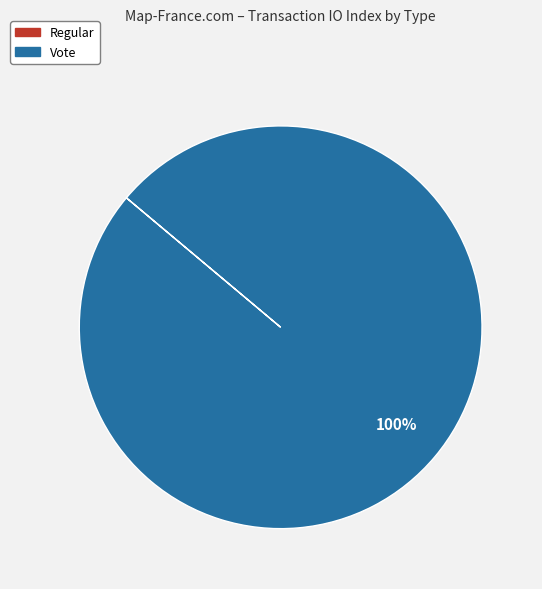

Is there a majority slice in this chart?

Yes